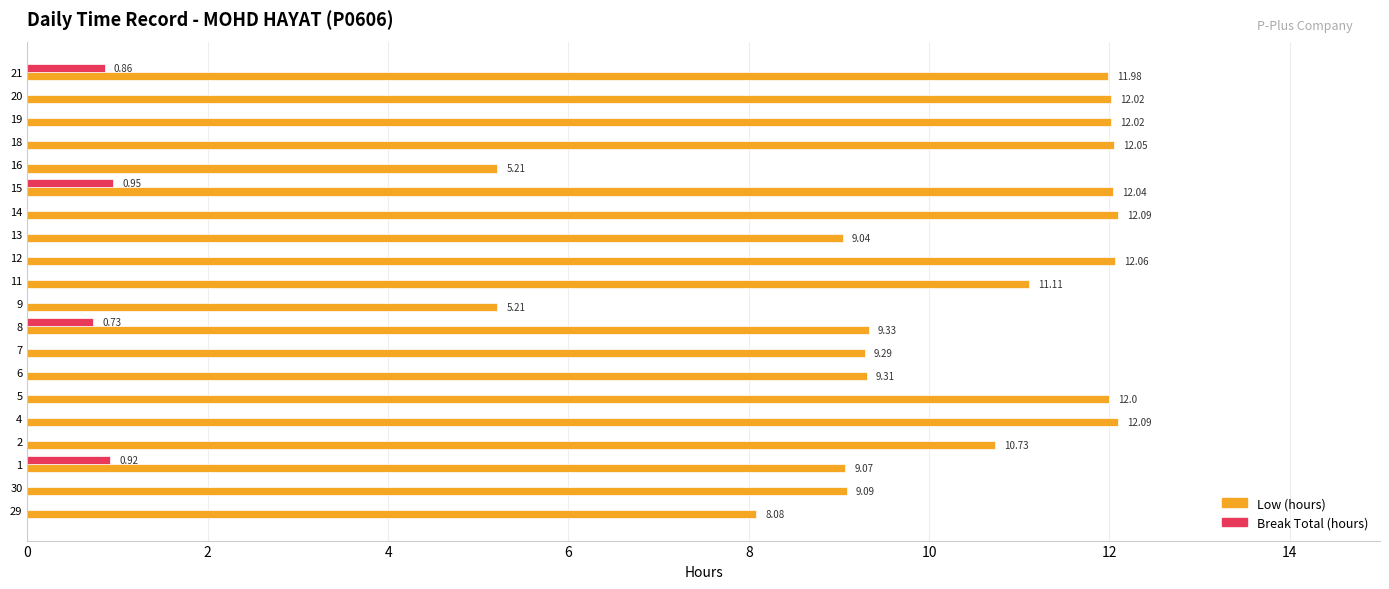

Between 29 and 19, which series saw the biggest shift?

Low (hours)